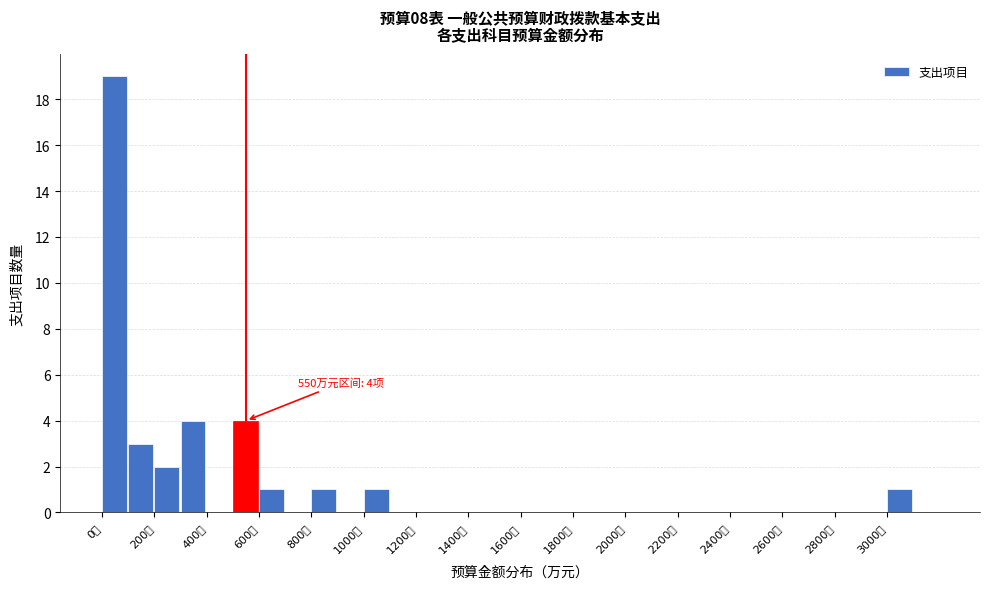

Over which range of the x-axis is the bar tallest?

0 to 100